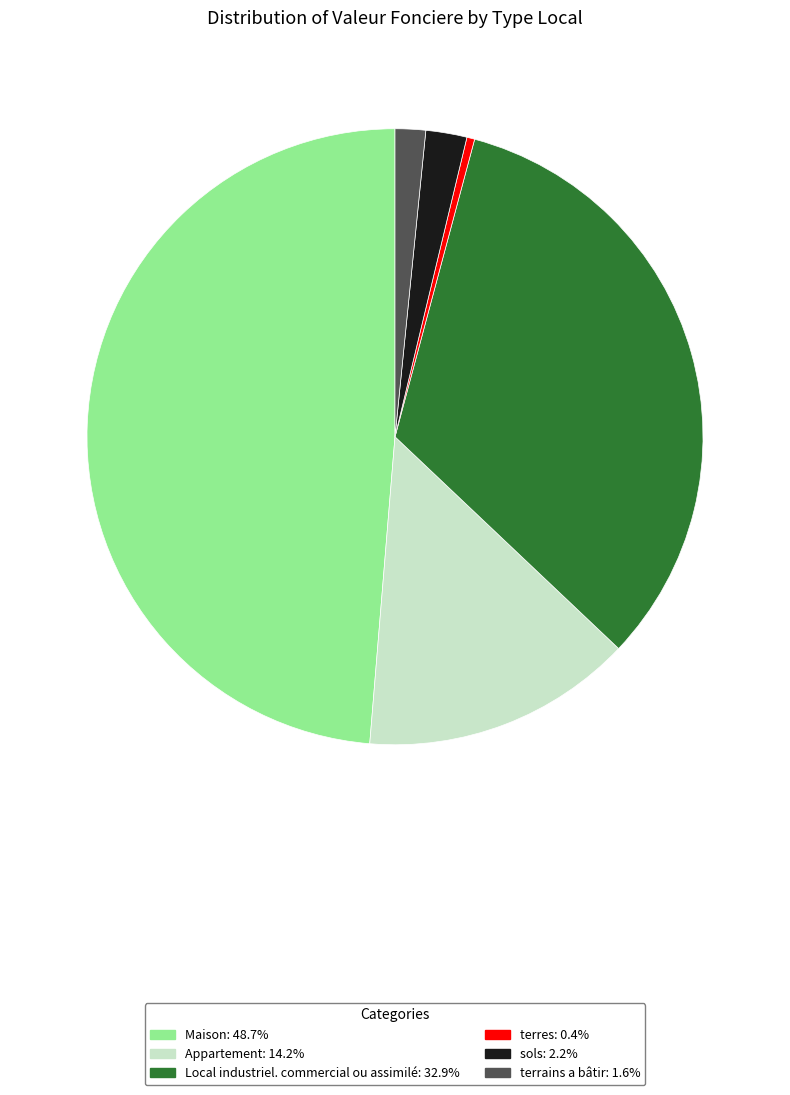

Is there any slice that represents more than half of the pie?

No